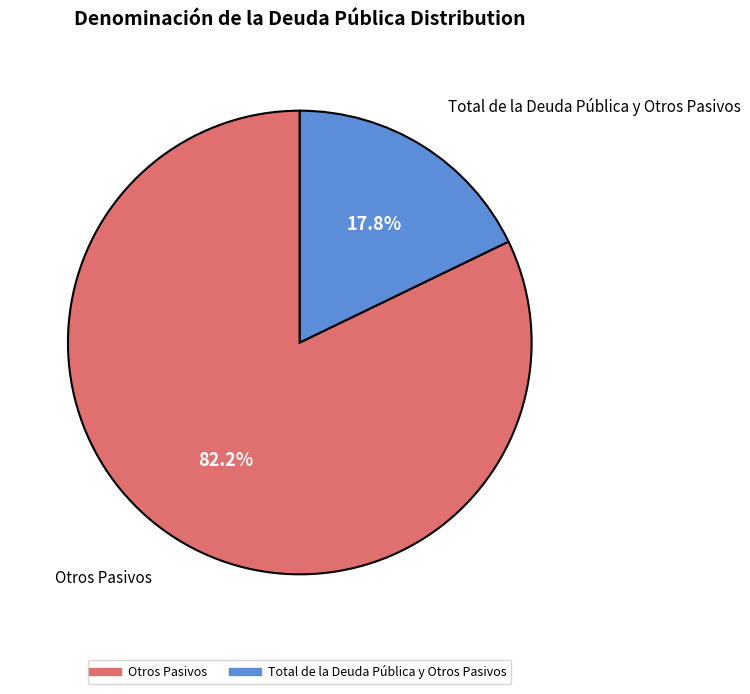

How many segments does this pie chart have?

2